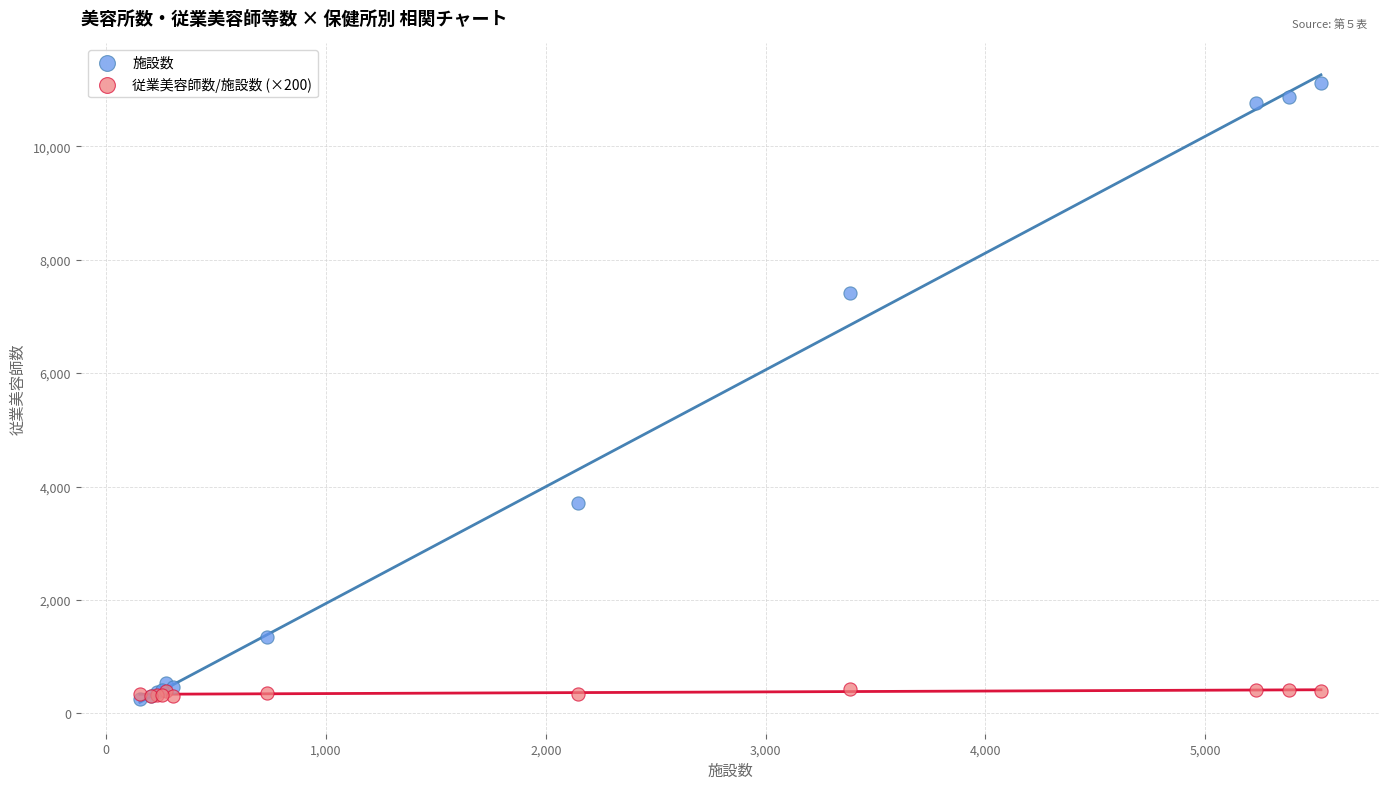

In the 施設数 series, what Y value is closest to 5685?

7404.0